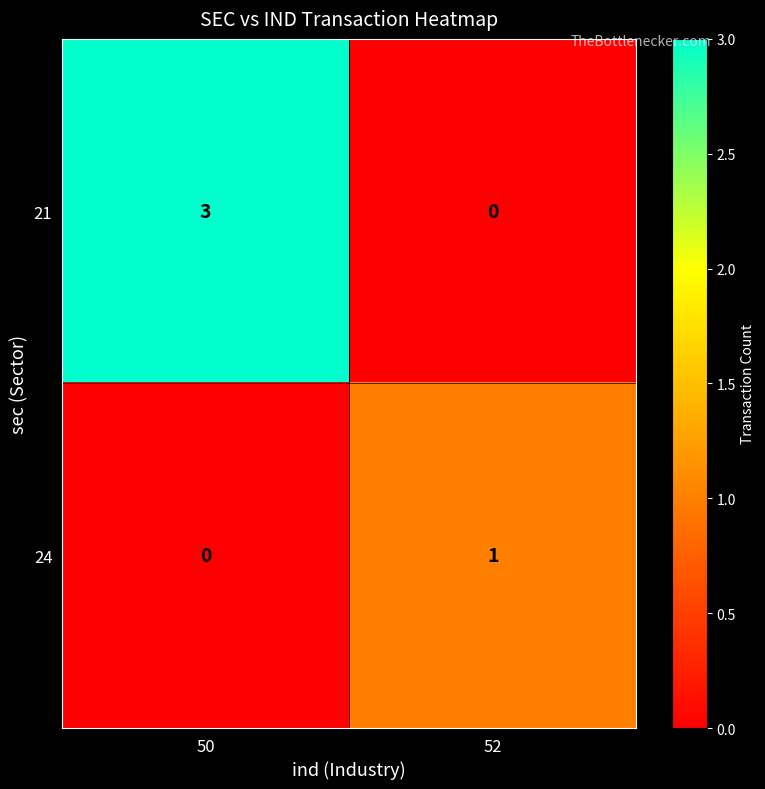

Between 50 and 52, which series saw the biggest shift?

row_0